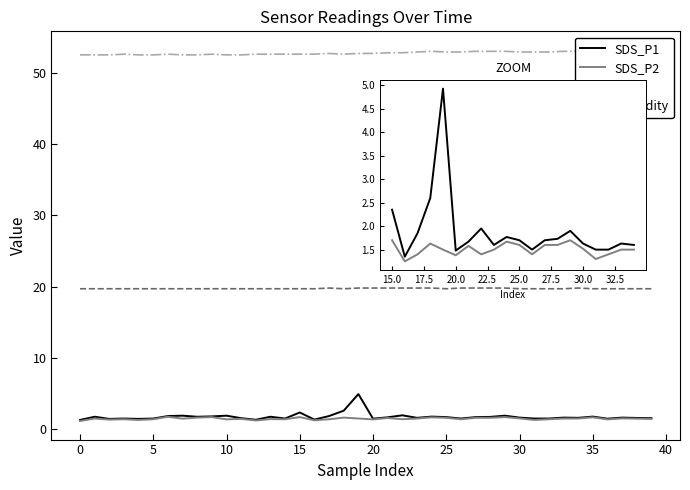

True or false: SDS_P1 and Temp cross at least once.

False